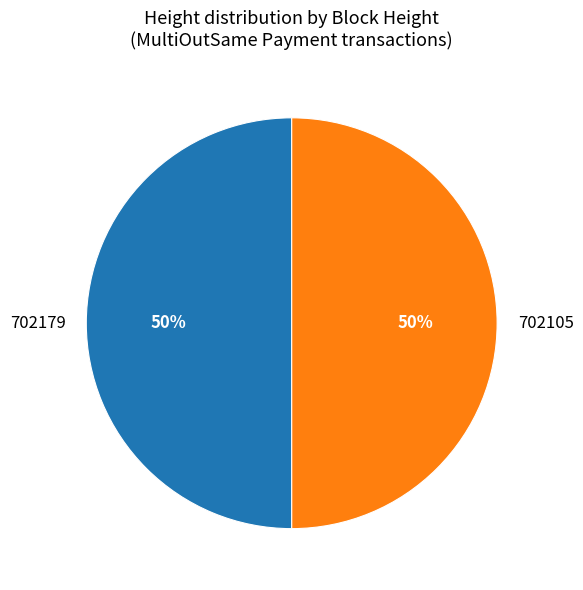

The 702105 slice represents 38% of the pie. True or false?

False